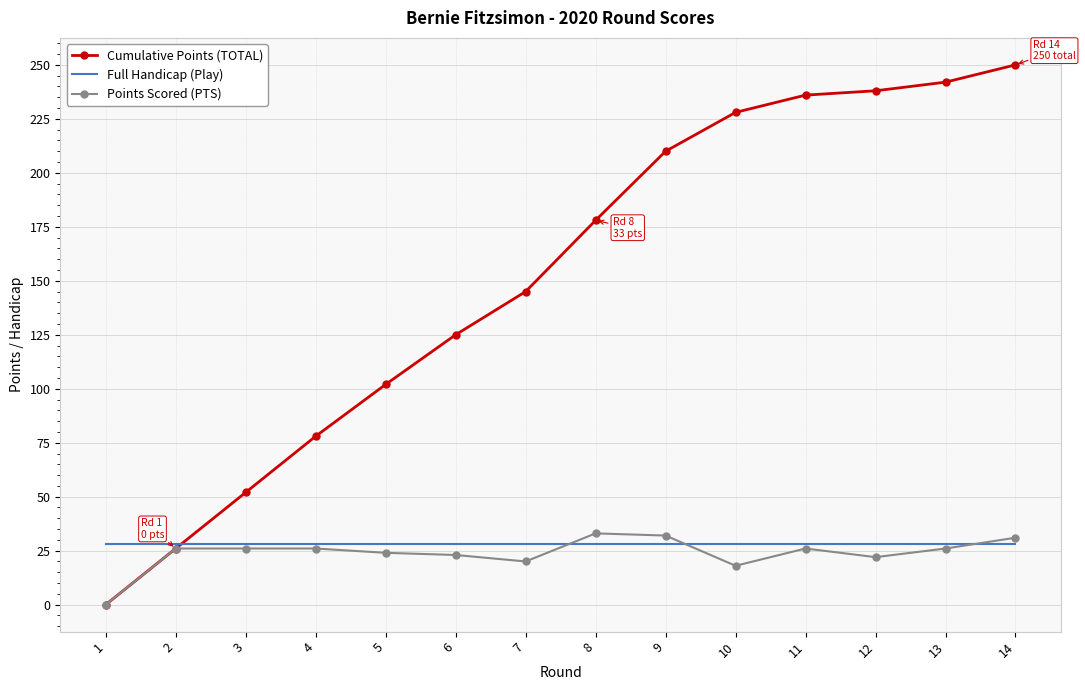

What is the minimum value for Full Handicap (Play)?

28